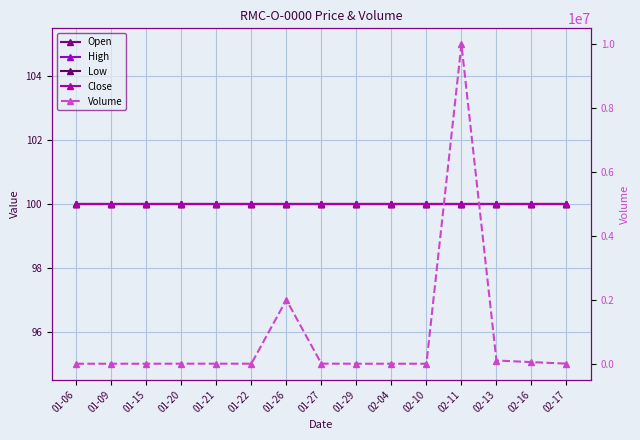

How many distinct data groups are displayed?

5